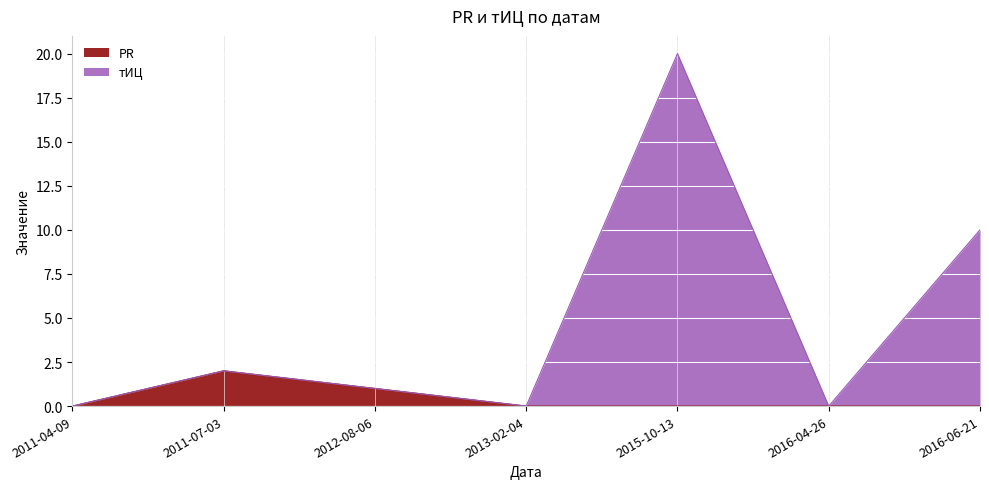

Rank the series by their maximum value, from highest to lowest.

тИЦ, PR